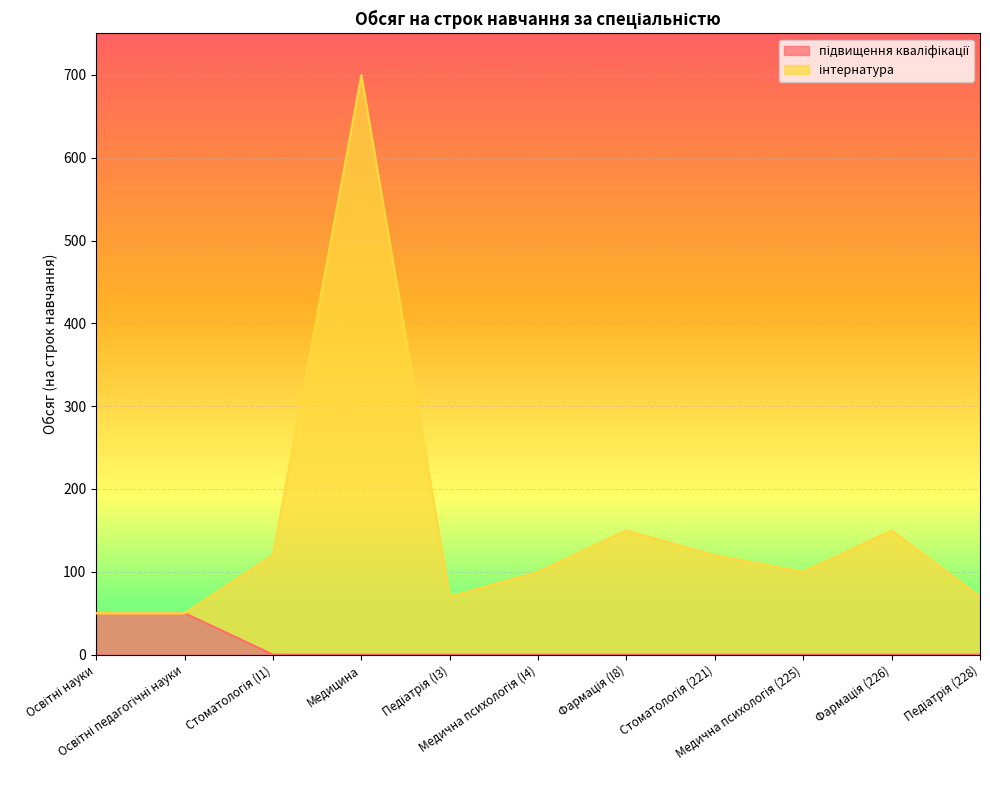

How many values in the підвищення кваліфікації series exceed 0?

2